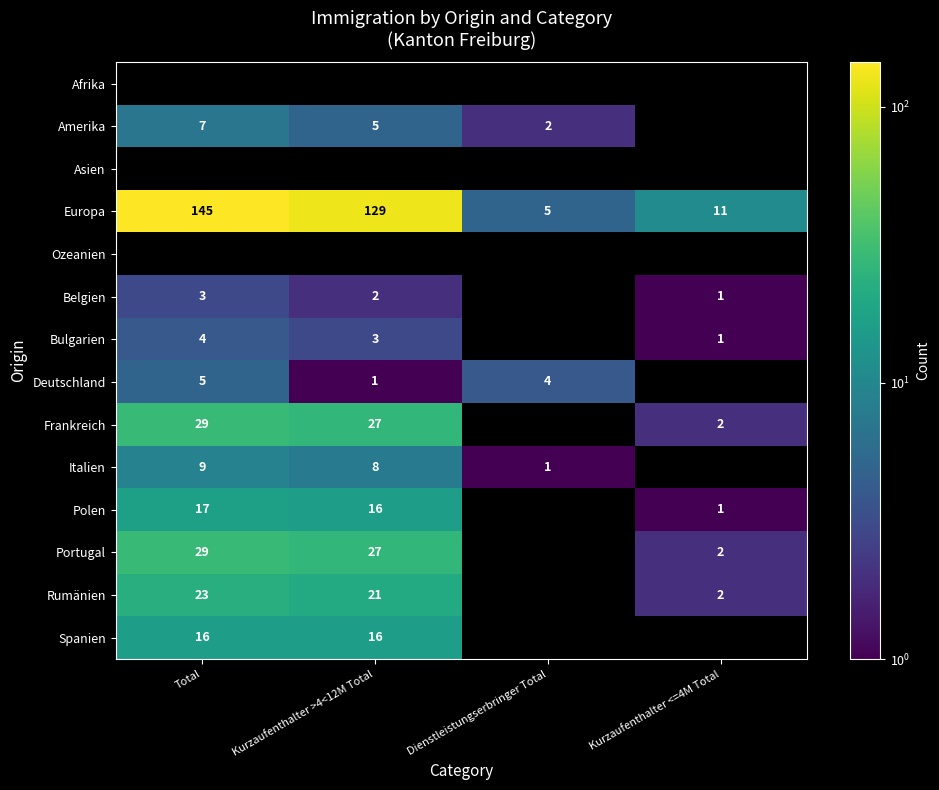

What is the minimum value shown in the chart?

1.0